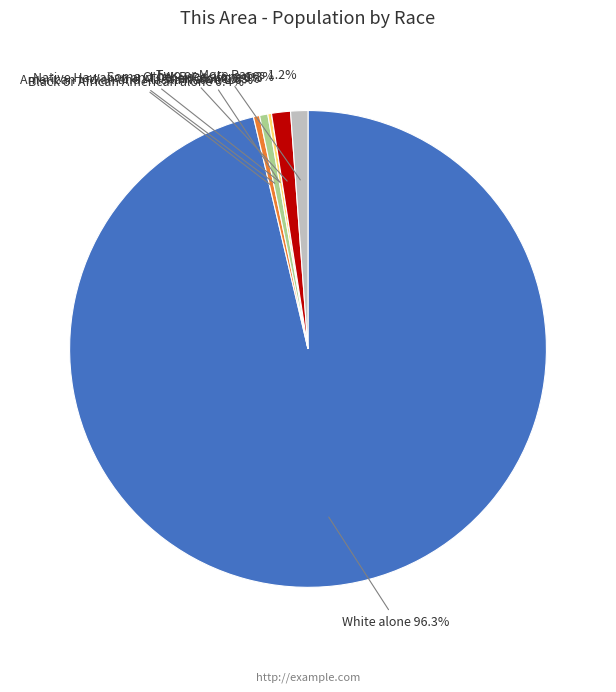

Which has a higher value, Some Other Race alone or Black or African American alone?

Some Other Race alone